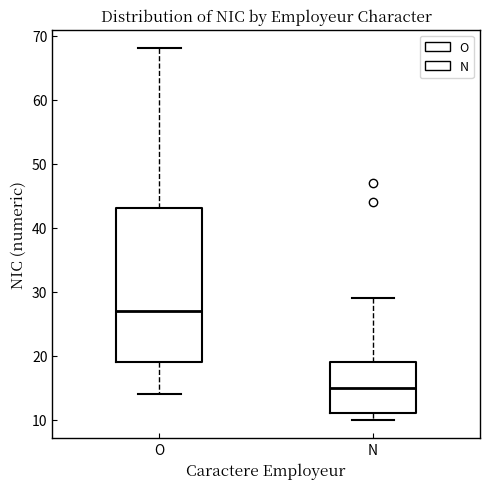

Reading left to right, transcribe this box plot: for each box, give where its median line is, the range the box spans, and where its two whiskers end, as read against the y-axis. The values are not printed on the chart, so give them approximately, as read against the axis.

O: median 27, box 19 to 43, whiskers 14 to 68
N: median 15, box 11 to 19, whiskers 10 to 29